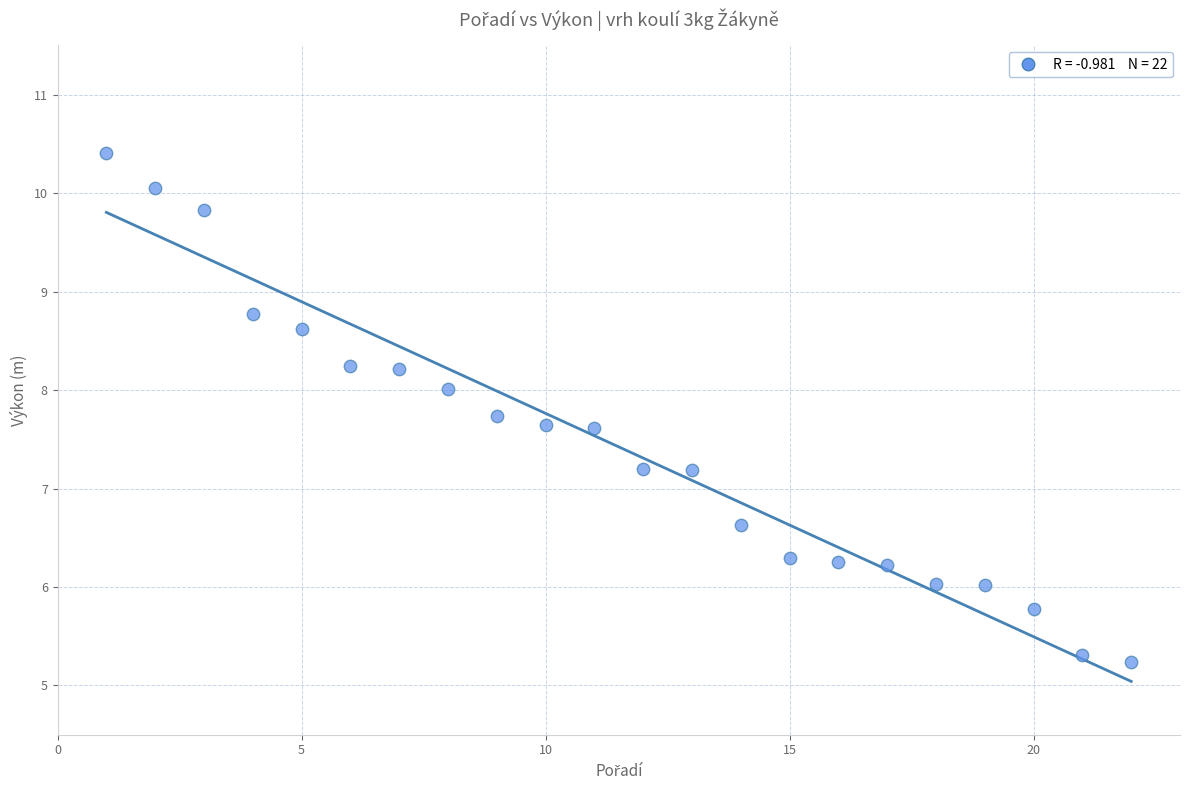

What is the range of Y values (max minus min)?

5.2